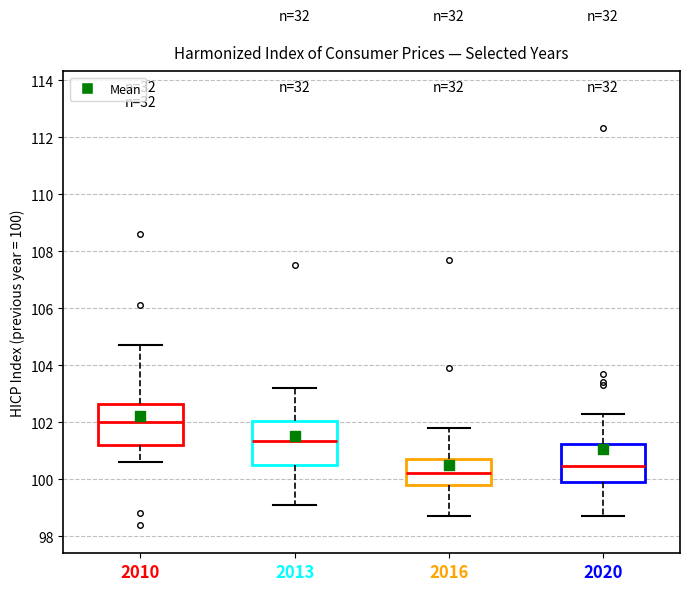

Where does the lower whisker of the box at x = 2013 end on the y-axis? The values are not printed on the chart, so give them approximately, as read against the axis.

99.2